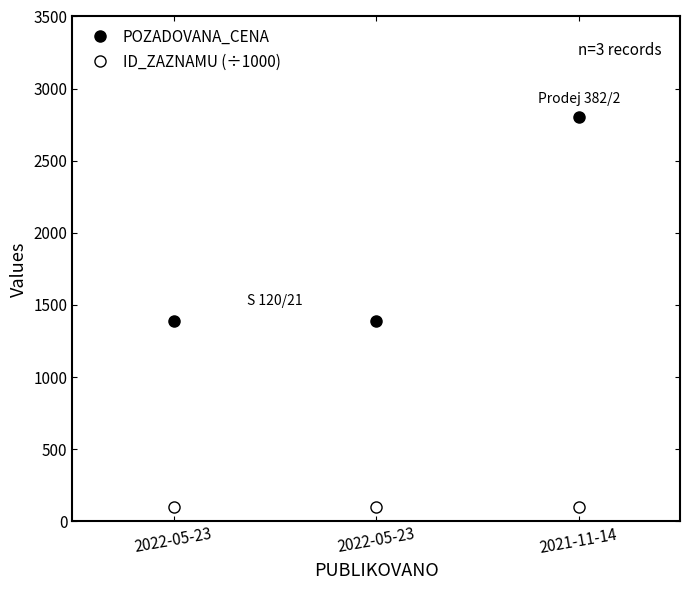

Does the chart have visible grid lines?

No